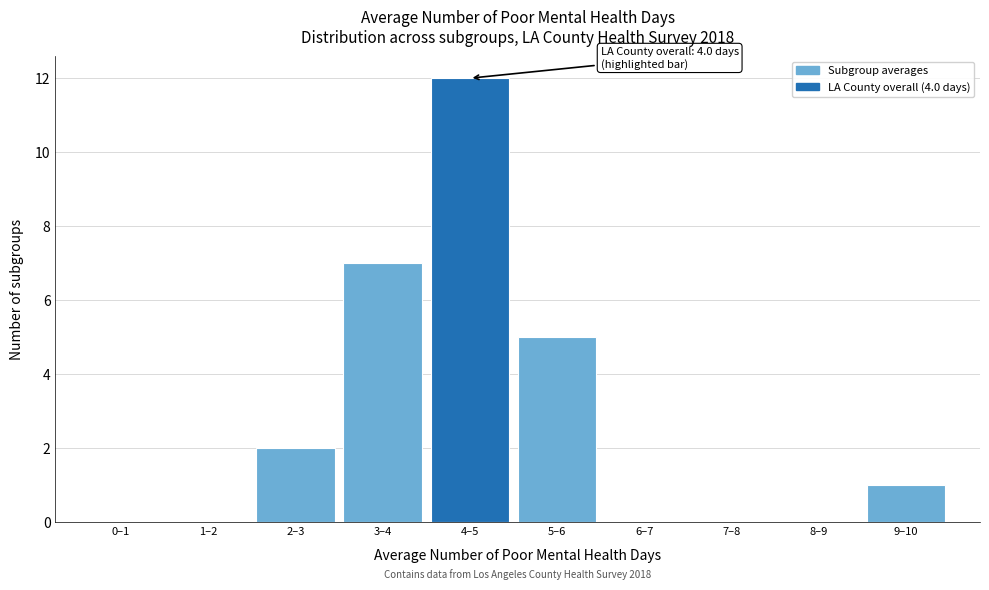

Reading left to right, extract all data points from this chart.

0–1=0	1–2=0	2–3=2	3–4=7	4–5=12	5–6=5	6–7=0	7–8=0	8–9=0	9–10=1